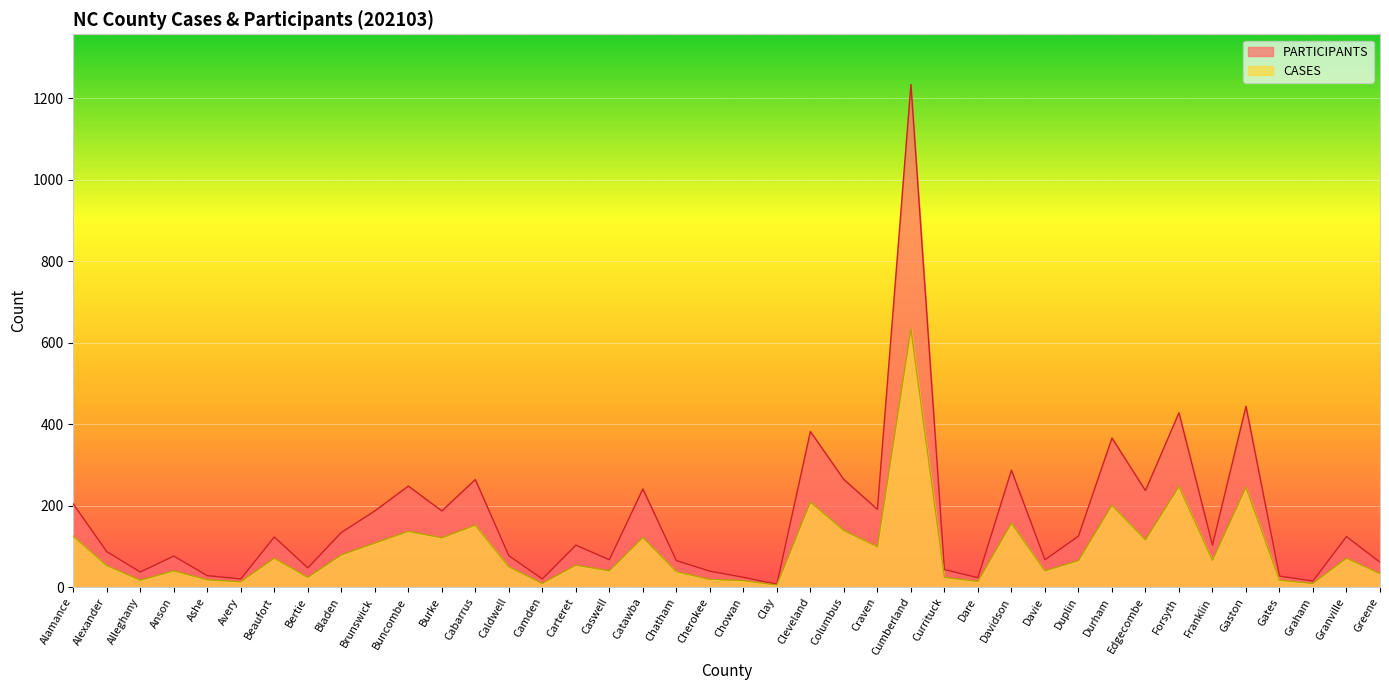

At which category does PARTICIPANTS reach its first local peak?

Anson